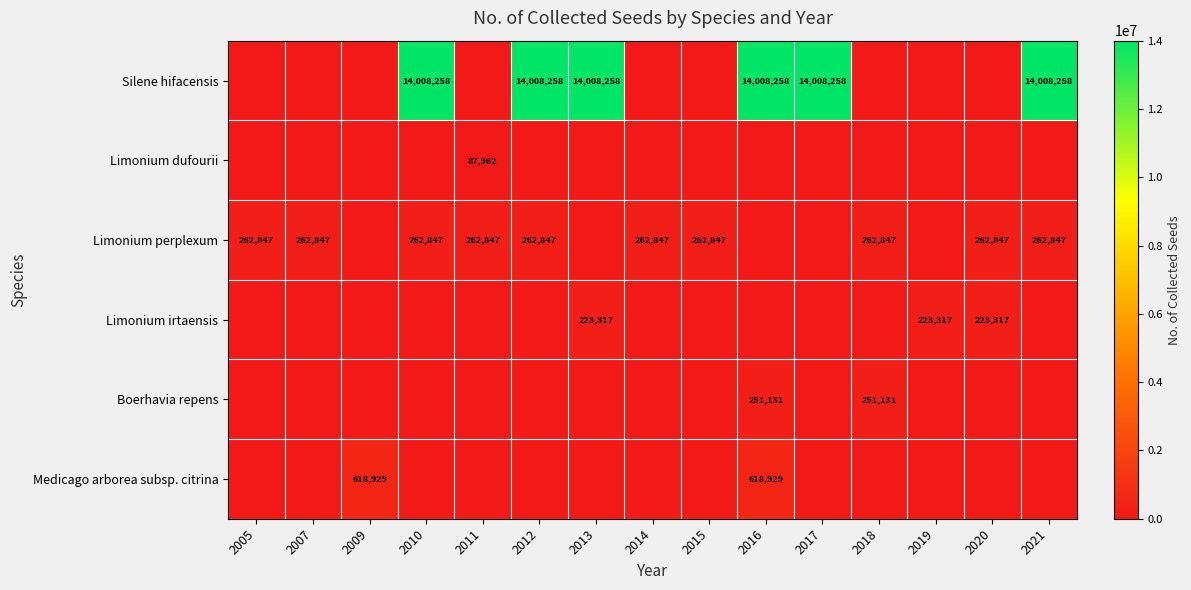

True or false: Silene hifacensis has a value of 14008258 at 2021.

True